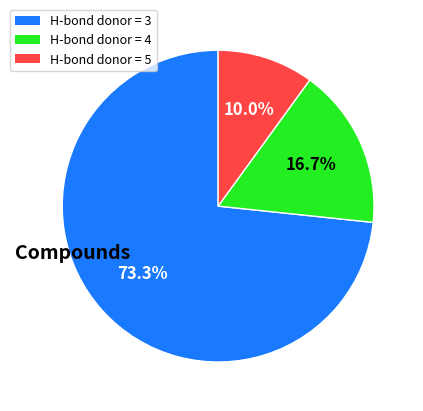

To the nearest percent, what portion does H-bond donor = 5 represent?

10%